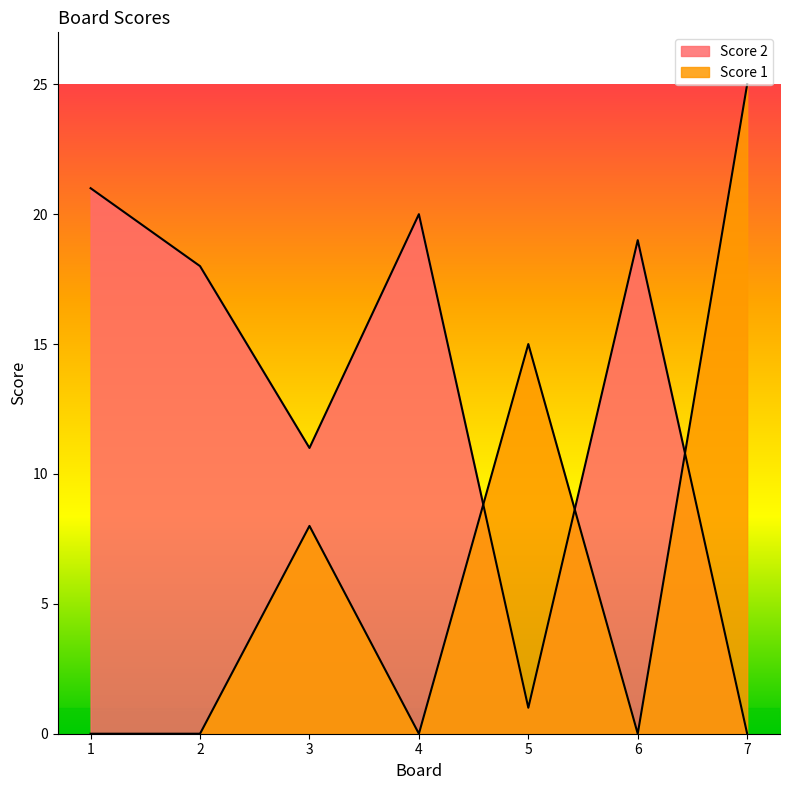

List the series in order of their peak value, lowest first.

Score 2, Score 1